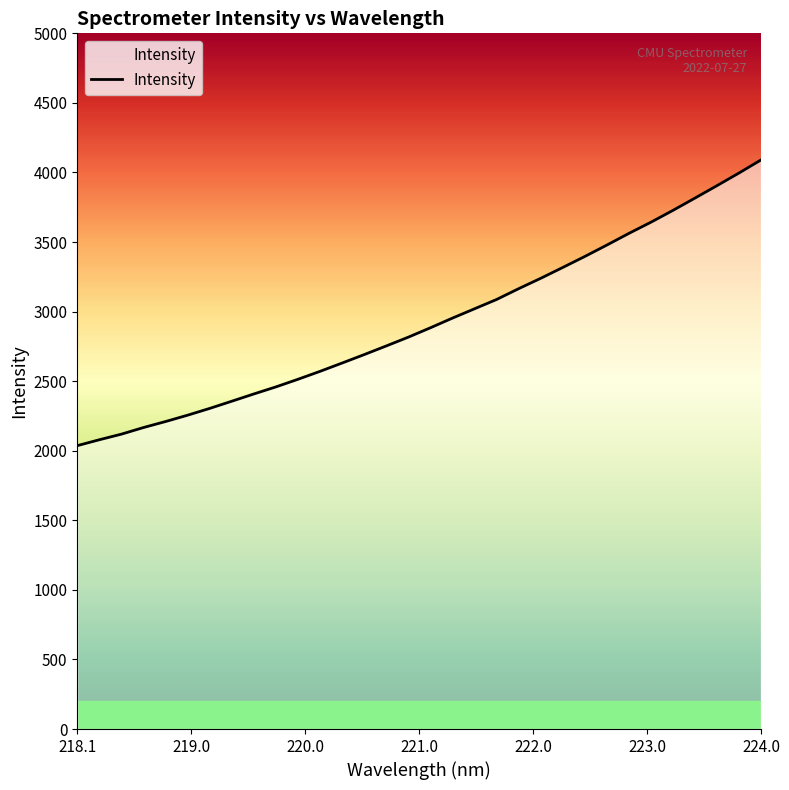

What is the smallest value displayed?

2036.7